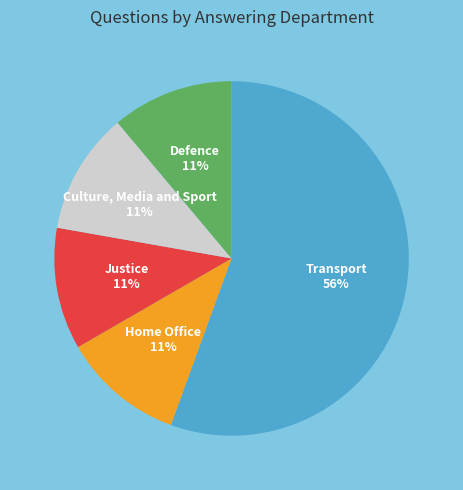

What is the ratio of the value at Home Office to the value at Justice?

1.0